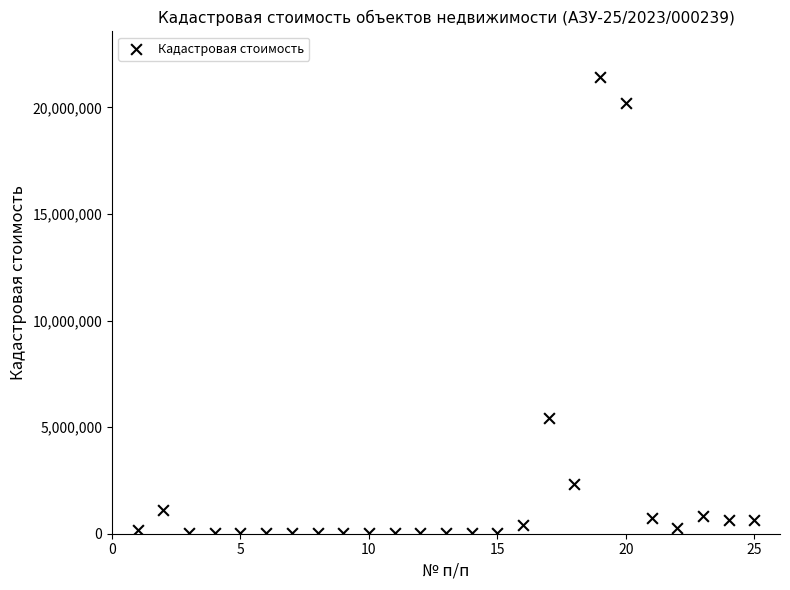

What Y value in the scatter plot is closest to 10714142?

5430198.8